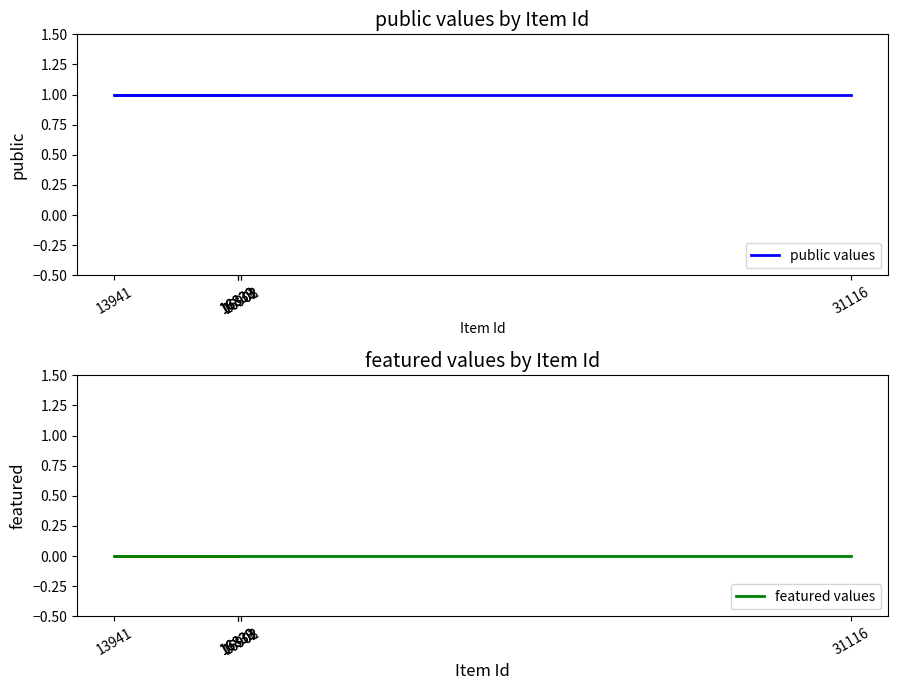

What is the value of the public values point at the 2nd from the left?

1